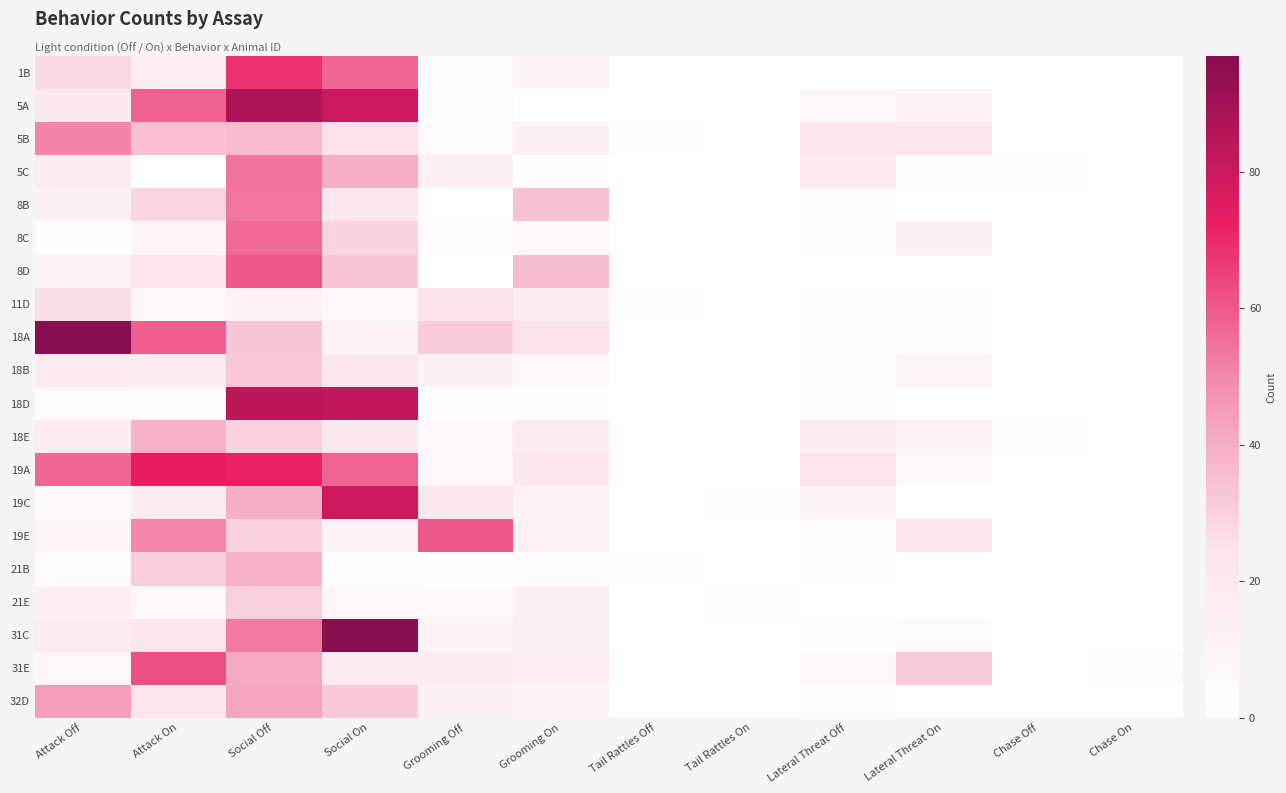

Reading right to left, transcribe all the data shown in this chart.

1B: Chase On=0.0	Chase Off=0.0	Lateral Threat On=0.0	Lateral Threat Off=0.0	Tail Rattles On=0.0	Tail Rattles Off=0.0	Grooming On=9.2	Grooming Off=5.2	Social On=57.1	Social Off=68.1	Attack On=14.6	Attack Off=27.4
5A: Chase On=0.0	Chase Off=0.0	Lateral Threat On=11.6	Lateral Threat Off=7.5	Tail Rattles On=0.0	Tail Rattles Off=0.0	Grooming On=0.0	Grooming Off=5.4	Social On=79.6	Social Off=86.9	Attack On=58.0	Attack Off=19.7
5B: Chase On=0.0	Chase Off=0.0	Lateral Threat On=21.7	Lateral Threat Off=21.1	Tail Rattles On=0.0	Tail Rattles Off=0.5	Grooming On=11.9	Grooming Off=4.0	Social On=24.3	Social Off=36.0	Attack On=35.1	Attack Off=50.5
5C: Chase On=0.0	Chase Off=0.9	Lateral Threat On=2.0	Lateral Threat Off=18.6	Tail Rattles On=0.0	Tail Rattles Off=0.3	Grooming On=0.6	Grooming Off=13.4	Social On=39.5	Social Off=54.5	Attack On=0.0	Attack Off=17.6
8B: Chase On=0.0	Chase Off=0.0	Lateral Threat On=0.0	Lateral Threat Off=2.1	Tail Rattles On=0.0	Tail Rattles Off=0.0	Grooming On=34.2	Grooming Off=0.0	Social On=21.2	Social Off=54.0	Attack On=28.1	Attack Off=12.2
8C: Chase On=0.0	Chase Off=0.0	Lateral Threat On=12.5	Lateral Threat Off=2.5	Tail Rattles On=0.0	Tail Rattles Off=0.2	Grooming On=7.8	Grooming Off=3.3	Social On=28.9	Social Off=56.7	Attack On=8.4	Attack Off=1.3
8D: Chase On=0.0	Chase Off=0.0	Lateral Threat On=0.0	Lateral Threat Off=0.0	Tail Rattles On=0.0	Tail Rattles Off=0.0	Grooming On=35.4	Grooming Off=0.0	Social On=32.9	Social Off=60.4	Attack On=23.5	Attack Off=11.6
11D: Chase On=0.0	Chase Off=0.0	Lateral Threat On=2.7	Lateral Threat Off=3.1	Tail Rattles On=0.3	Tail Rattles Off=1.5	Grooming On=16.3	Grooming Off=25.0	Social On=8.0	Social Off=11.1	Attack On=7.9	Attack Off=25.6
18A: Chase On=0.0	Chase Off=0.0	Lateral Threat On=1.4	Lateral Threat Off=4.6	Tail Rattles On=0.0	Tail Rattles Off=0.0	Grooming On=24.4	Grooming Off=31.8	Social On=10.3	Social Off=32.9	Attack On=59.0	Attack Off=96.3
18B: Chase On=0.0	Chase Off=0.0	Lateral Threat On=8.8	Lateral Threat Off=4.7	Tail Rattles On=0.0	Tail Rattles Off=0.0	Grooming On=6.2	Grooming Off=12.2	Social On=20.7	Social Off=32.4	Attack On=16.8	Attack Off=18.5
18D: Chase On=0.0	Chase Off=0.0	Lateral Threat On=0.0	Lateral Threat Off=3.1	Tail Rattles On=0.0	Tail Rattles Off=0.0	Grooming On=1.9	Grooming Off=2.4	Social On=82.1	Social Off=83.5	Attack On=4.6	Attack Off=4.2
18E: Chase On=0.0	Chase Off=1.0	Lateral Threat On=10.2	Lateral Threat Off=16.6	Tail Rattles On=0.0	Tail Rattles Off=0.0	Grooming On=16.6	Grooming Off=6.0	Social On=19.2	Social Off=29.6	Attack On=38.6	Attack Off=17.9
19A: Chase On=0.0	Chase Off=0.0	Lateral Threat On=6.2	Lateral Threat Off=23.6	Tail Rattles On=0.0	Tail Rattles Off=0.0	Grooming On=19.4	Grooming Off=7.2	Social On=57.3	Social Off=72.2	Attack On=73.1	Attack Off=56.9
19C: Chase On=0.0	Chase Off=0.0	Lateral Threat On=0.0	Lateral Threat Off=9.5	Tail Rattles On=0.5	Tail Rattles Off=0.0	Grooming On=11.5	Grooming Off=20.0	Social On=79.8	Social Off=39.4	Attack On=16.4	Attack Off=6.2
19E: Chase On=0.0	Chase Off=0.0	Lateral Threat On=19.4	Lateral Threat Off=1.3	Tail Rattles On=0.0	Tail Rattles Off=0.0	Grooming On=10.0	Grooming Off=60.2	Social On=10.9	Social Off=29.7	Attack On=49.8	Attack Off=8.9
21B: Chase On=0.0	Chase Off=0.0	Lateral Threat On=0.0	Lateral Threat Off=0.8	Tail Rattles On=0.3	Tail Rattles Off=1.0	Grooming On=4.2	Grooming Off=0.8	Social On=2.9	Social Off=38.7	Attack On=30.6	Attack Off=4.9
21E: Chase On=0.0	Chase Off=0.0	Lateral Threat On=0.0	Lateral Threat Off=0.0	Tail Rattles On=1.2	Tail Rattles Off=0.0	Grooming On=13.2	Grooming Off=5.7	Social On=7.2	Social Off=30.0	Attack On=6.1	Attack Off=14.2
31C: Chase On=0.0	Chase Off=0.0	Lateral Threat On=4.9	Lateral Threat Off=3.0	Tail Rattles On=0.0	Tail Rattles Off=0.0	Grooming On=13.3	Grooming Off=10.1	Social On=97.0	Social Off=53.0	Attack On=21.8	Attack Off=17.4
31E: Chase On=3.4	Chase Off=0.0	Lateral Threat On=31.7	Lateral Threat Off=7.2	Tail Rattles On=0.0	Tail Rattles Off=0.0	Grooming On=15.2	Grooming Off=18.2	Social On=16.6	Social Off=41.0	Attack On=62.1	Attack Off=8.3
32D: Chase On=0.0	Chase Off=0.0	Lateral Threat On=0.0	Lateral Threat Off=3.9	Tail Rattles On=0.0	Tail Rattles Off=0.0	Grooming On=11.5	Grooming Off=12.7	Social On=31.9	Social Off=42.1	Attack On=23.1	Attack Off=43.9